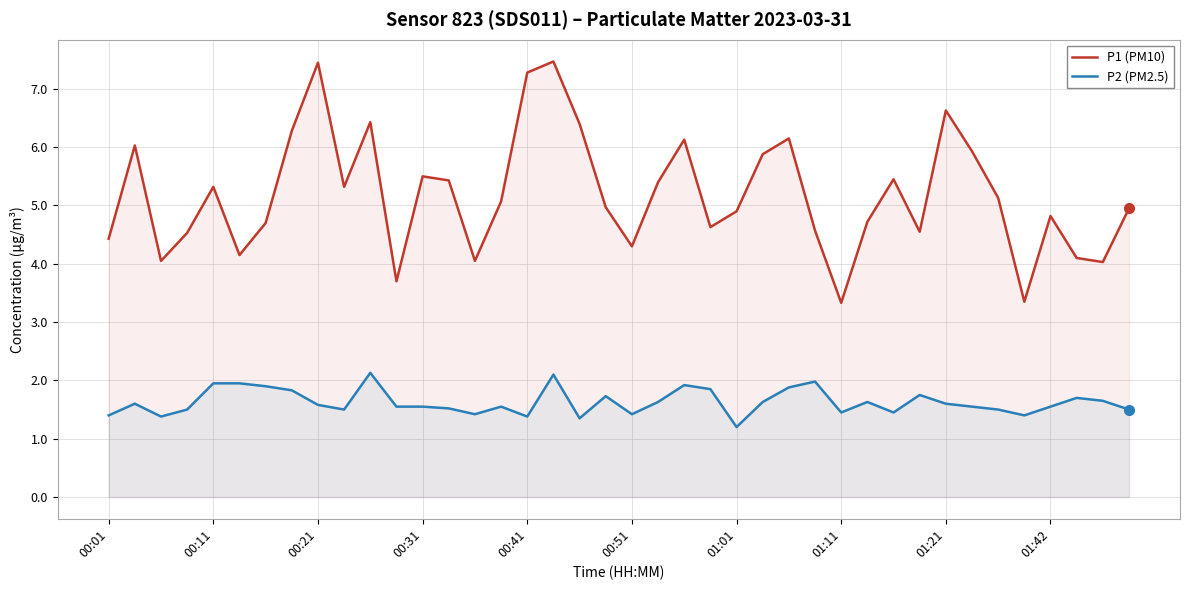

True or false: P2 (PM2.5) and P1 (PM10) intersect in this chart.

False